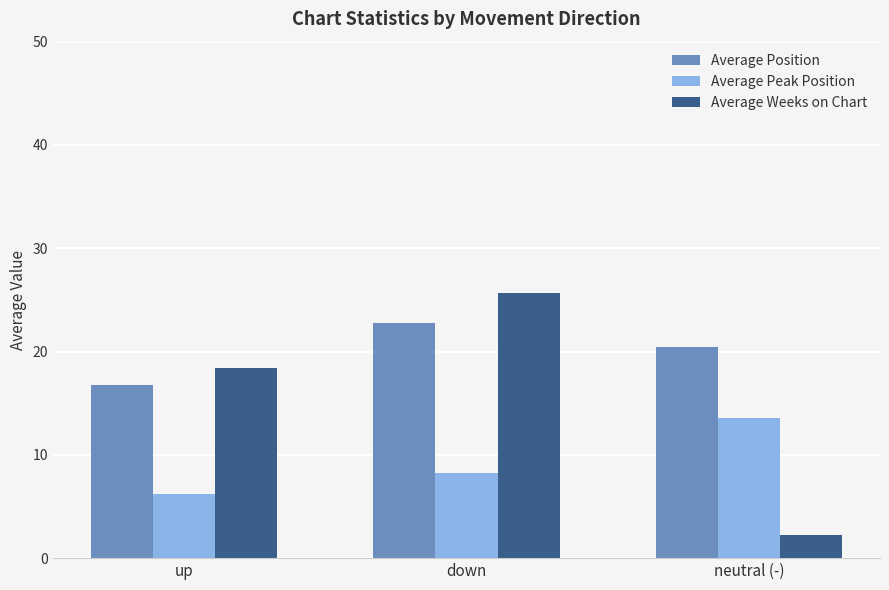

Is the value of Average Weeks on Chart at up greater than the value of Average Peak Position at neutral (-)?

Yes